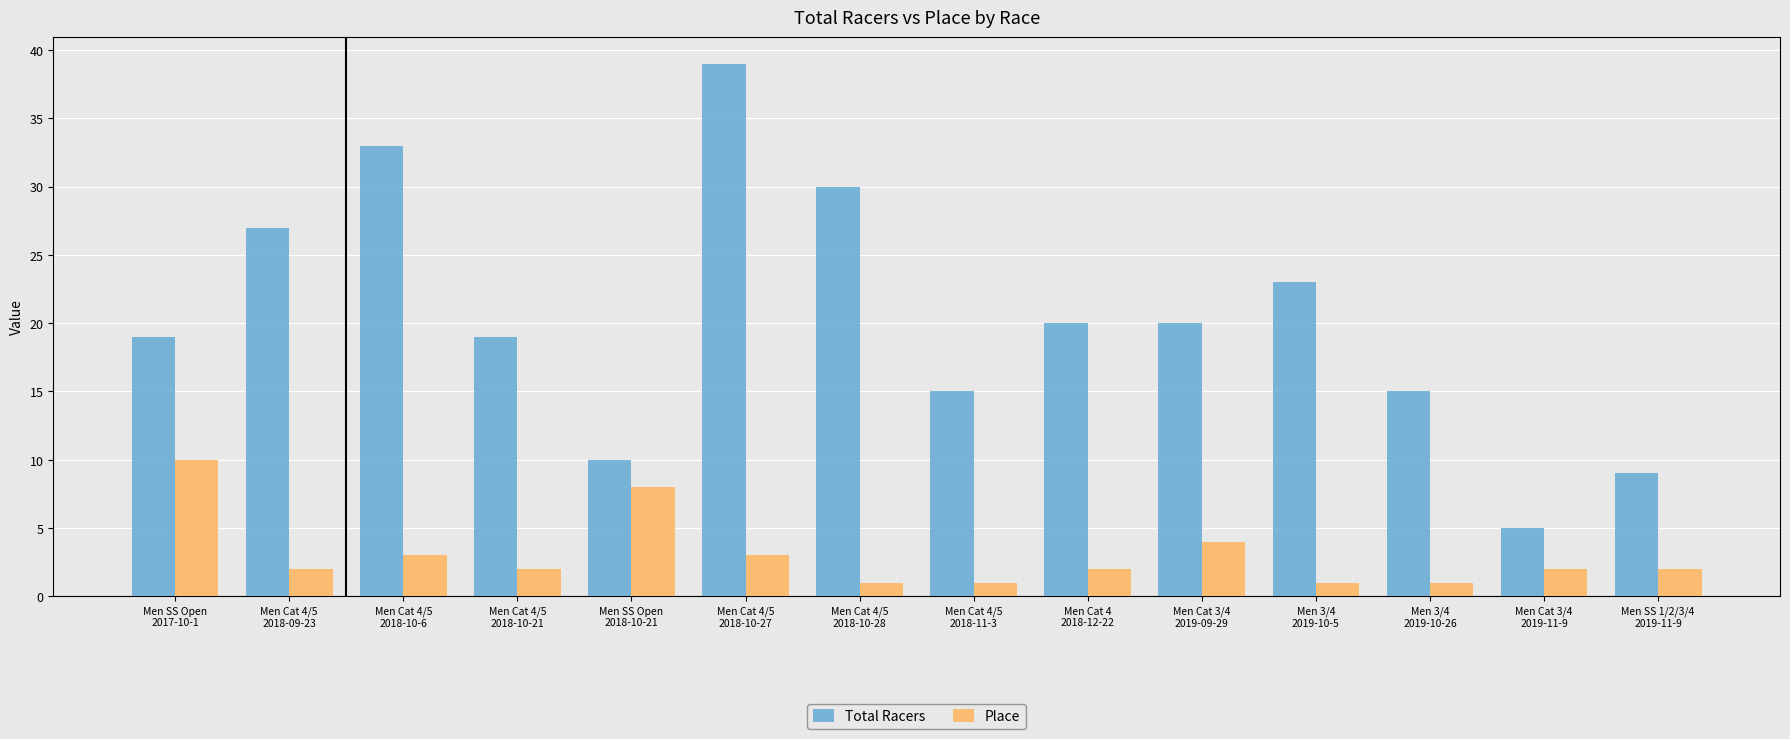

Count the Place values in the range 1 to 3.

11